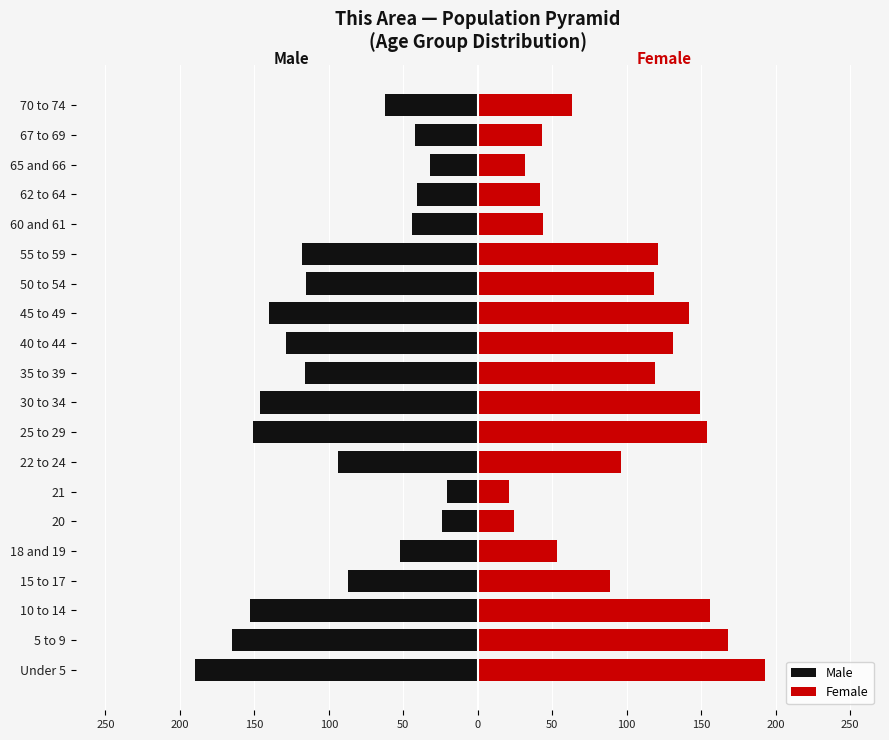

How many bars are there in total?

40